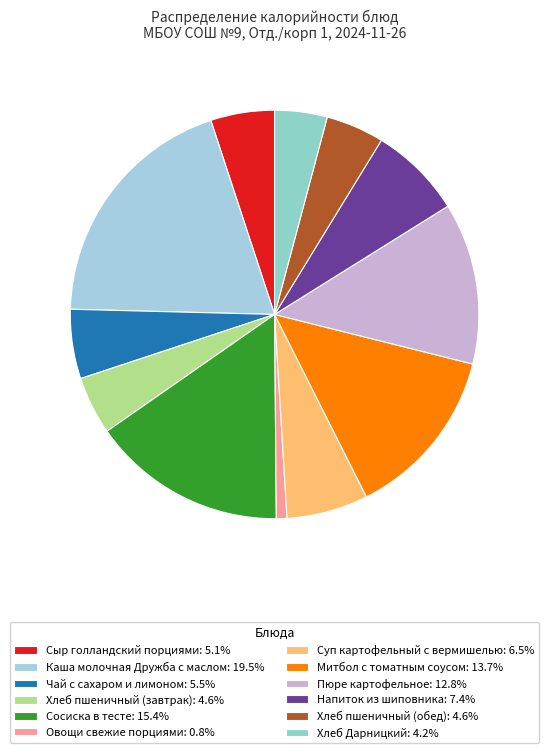

Count the number of slices in the pie.

12